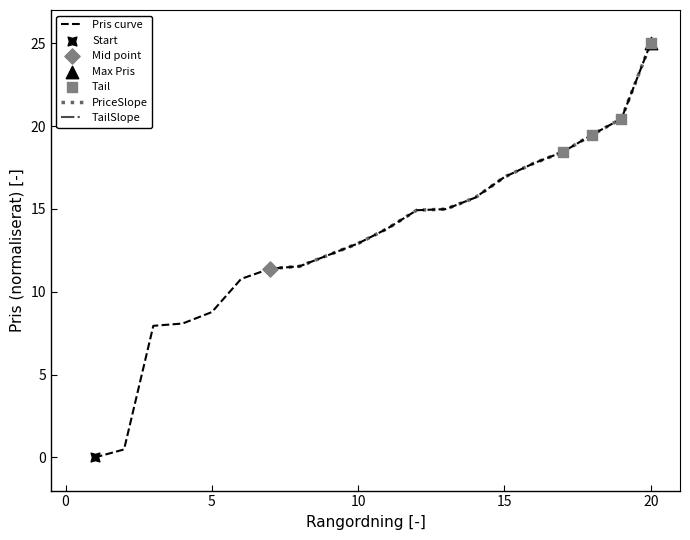

What is the ratio of the value at 16 to the value at 10?

1.4